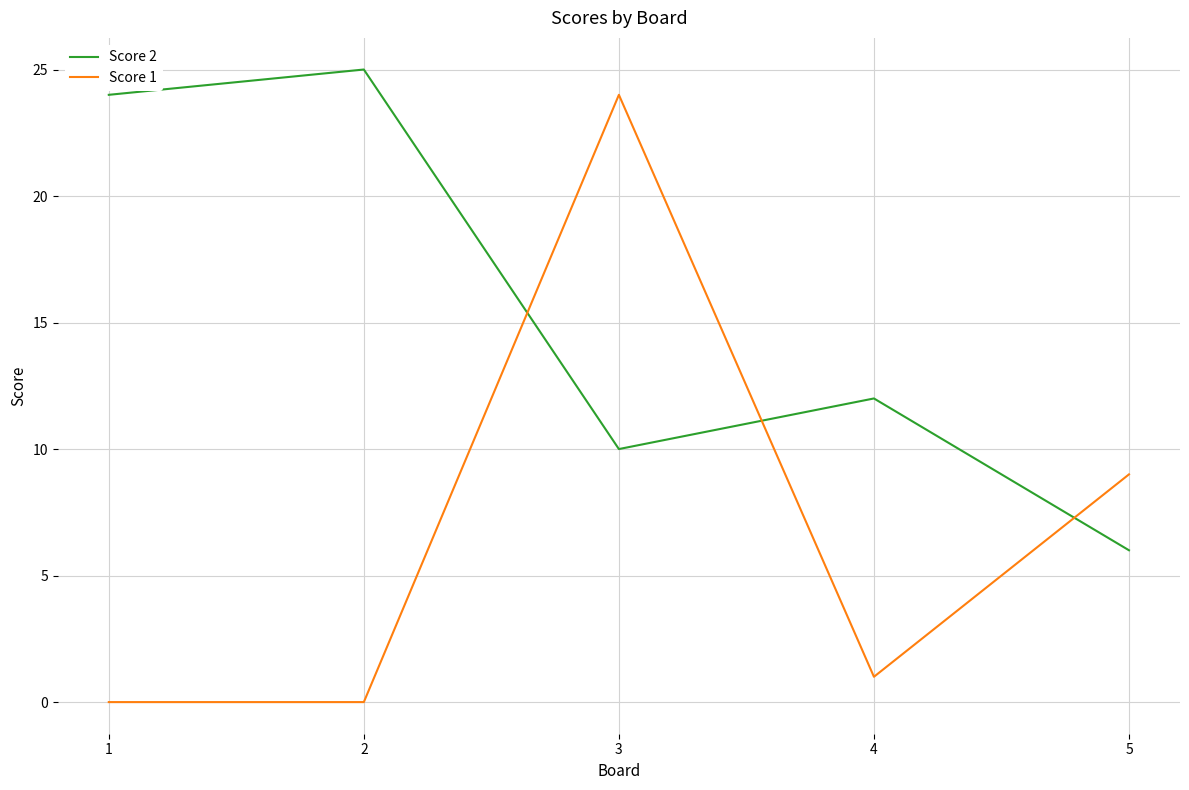

What is the greatest value displayed?

25